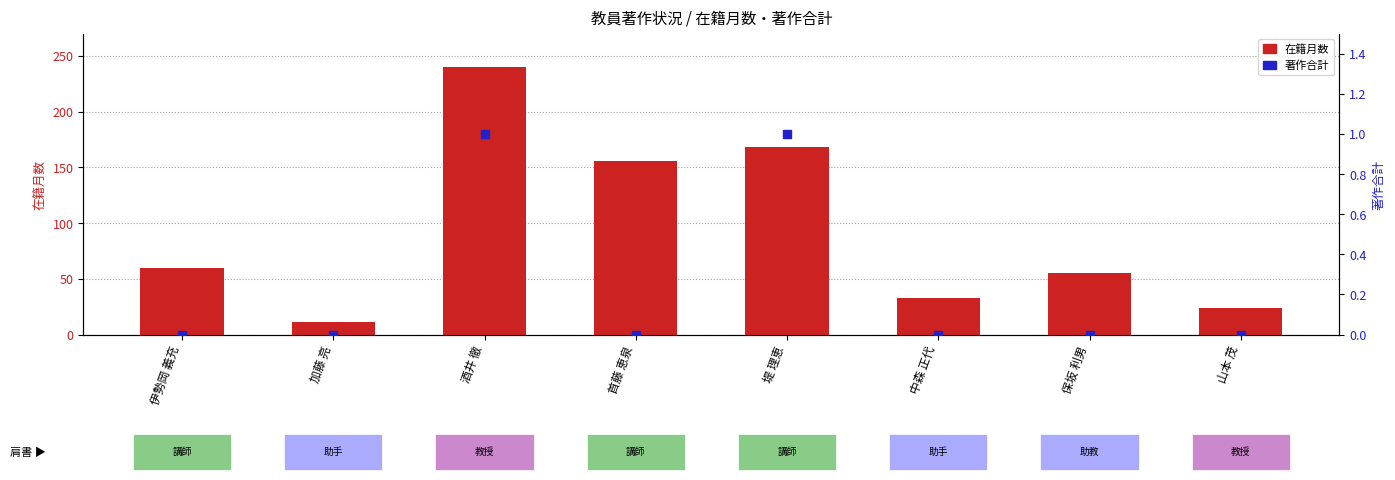

Which series reaches the maximum Y coordinate?

在籍月数 (months)